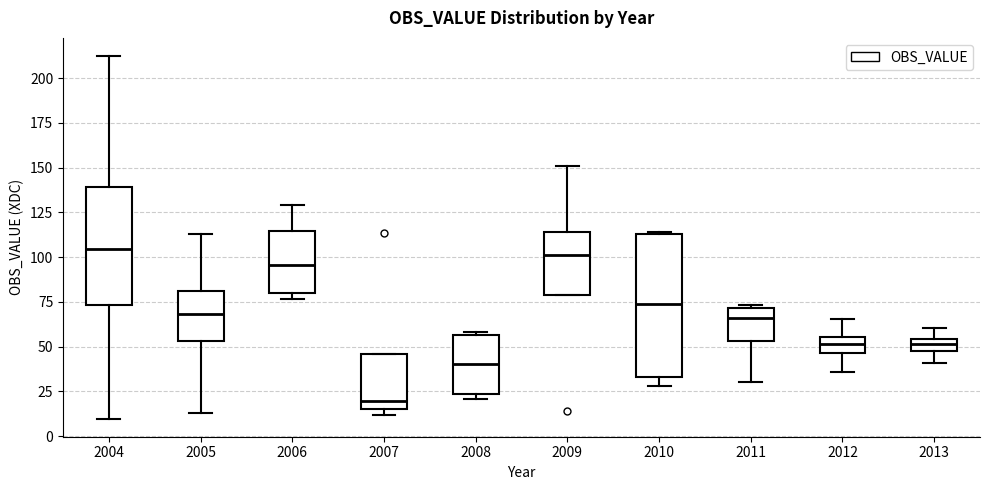

Where is the lower edge of the box at x = 2006 on the y-axis? The values are not printed on the chart, so give them approximately, as read against the axis.

80